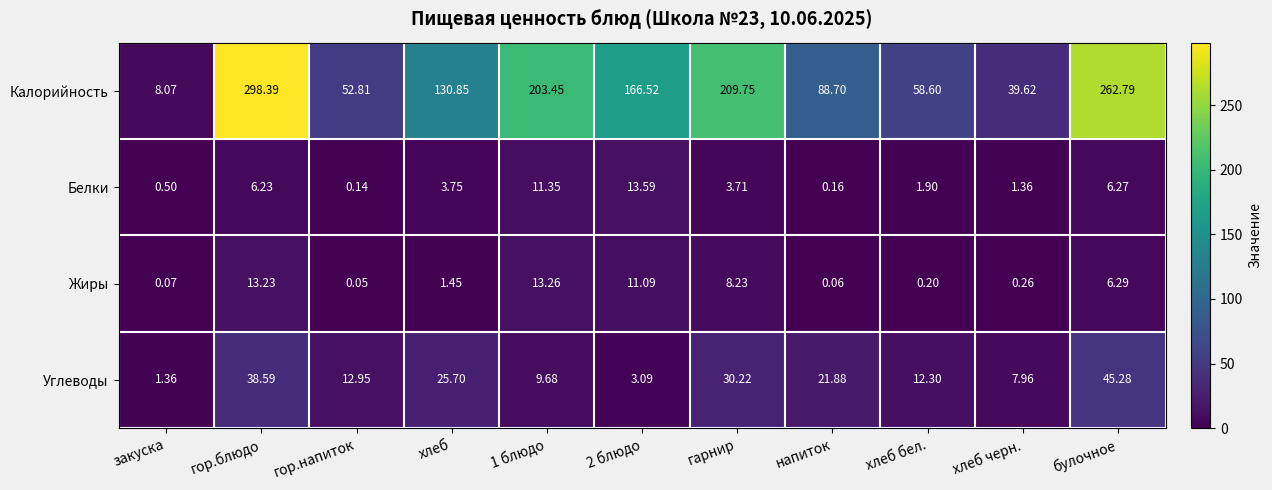

At how many categories does at least one series exceed 151?

5